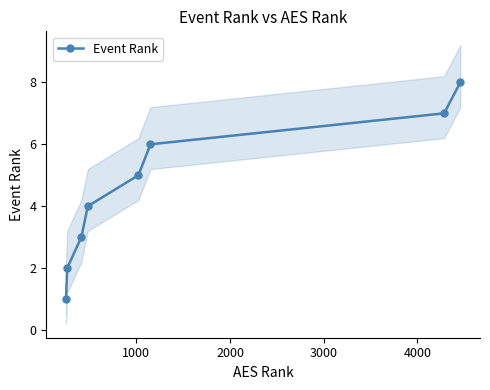

What is the smallest value displayed?

1